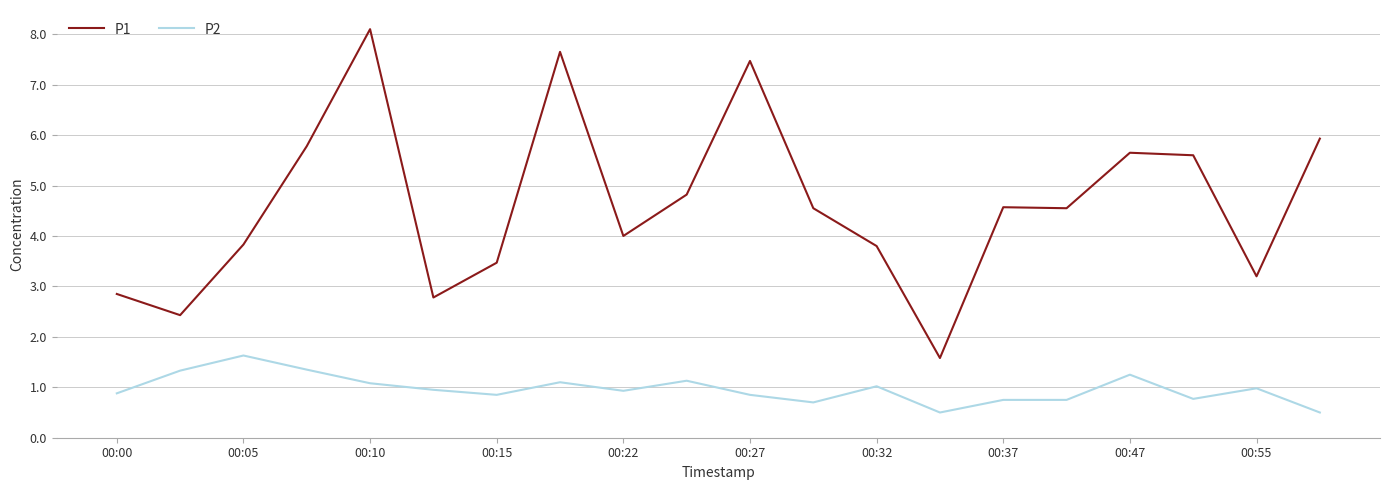

What is the highest value of the P1 series?

8.1